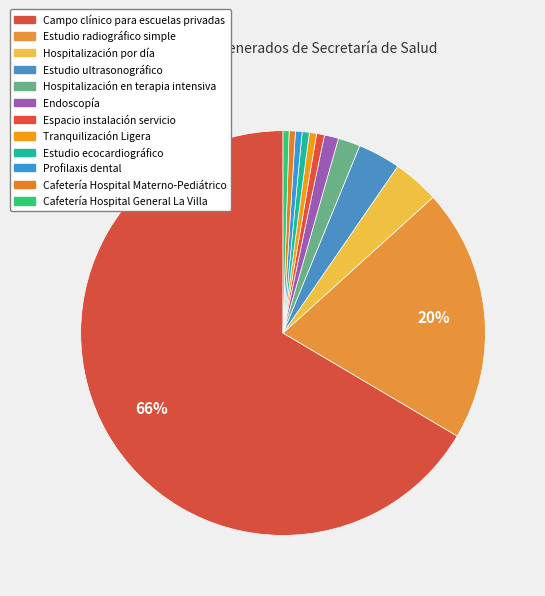

Is it true that Estudio ultrasonográfico is 3% of the pie?

True